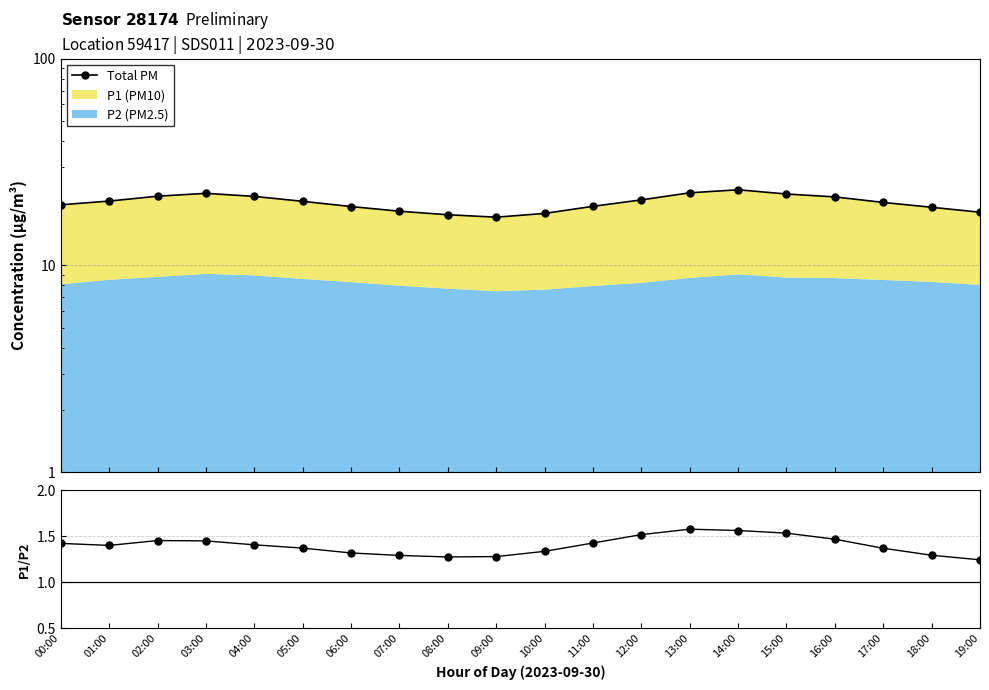

Reading right to left, transcribe all the data shown in this chart.

Total PM: 18.1	19.1	20.1	21.4	22.1	23.2	22.4	20.7	19.3	17.8	17.1	17.6	18.3	19.2	20.4	21.5	22.3	21.6	20.5	19.6
P1/P2: 1.2	1.3	1.4	1.5	1.5	1.6	1.6	1.5	1.4	1.3	1.3	1.3	1.3	1.3	1.4	1.4	1.5	1.5	1.4	1.4